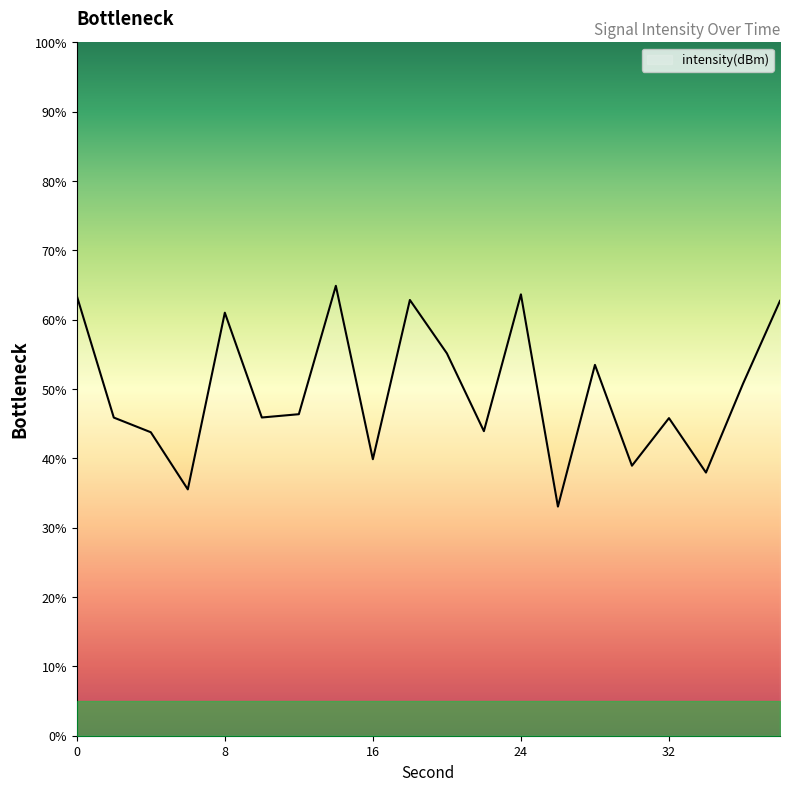

What is the minimum value shown in the chart?

33.0